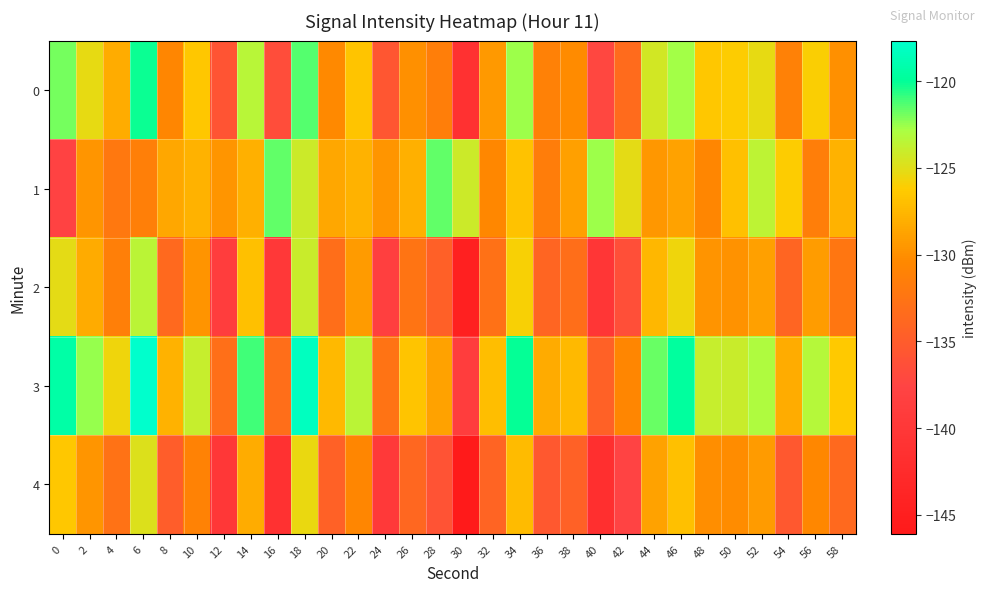

Reading right to left, list all the values displayed in this chart.

0: 58=-129.9	56=-126.0	54=-131.1	52=-125.3	50=-126.1	48=-126.4	46=-122.7	44=-124.4	42=-133.4	40=-137.2	38=-130.3	36=-131.2	34=-122.6	32=-129.3	30=-141.4	28=-131.5	26=-129.9	24=-135.6	22=-126.8	20=-130.3	18=-121.3	16=-136.6	14=-123.4	12=-135.8	10=-126.5	8=-130.6	6=-120.2	4=-128.2	2=-125.3	0=-122.0
1: 58=-127.8	56=-131.5	54=-126.2	52=-123.6	50=-127.0	48=-130.6	46=-128.8	44=-129.5	42=-125.2	40=-122.6	38=-129.0	36=-131.6	34=-126.8	32=-130.5	30=-124.2	28=-121.6	26=-128.0	24=-129.6	22=-127.8	20=-128.5	18=-124.2	16=-121.6	14=-128.0	12=-129.6	10=-127.8	8=-128.5	6=-131.3	4=-132.1	2=-129.7	0=-137.9
2: 58=-132.2	56=-129.1	54=-134.0	52=-128.9	50=-129.8	48=-129.7	46=-125.6	44=-127.4	42=-136.3	40=-140.2	38=-133.1	36=-134.0	34=-125.9	32=-132.8	30=-144.7	28=-134.6	26=-132.5	24=-138.3	22=-129.2	20=-133.1	18=-124.0	16=-139.9	14=-126.9	12=-138.8	10=-129.7	8=-133.6	6=-123.5	4=-131.3	2=-128.2	0=-125.1
3: 58=-126.3	56=-123.2	54=-128.1	52=-123.0	50=-124.0	48=-123.9	46=-119.8	44=-121.7	42=-130.6	40=-134.4	38=-127.3	36=-128.2	34=-120.1	32=-127.1	30=-139.0	28=-128.9	26=-126.8	24=-132.7	22=-123.5	20=-127.4	18=-118.3	16=-133.2	14=-121.1	12=-133.0	10=-123.9	8=-127.8	6=-117.7	4=-125.6	2=-122.4	0=-119.3
4: 58=-133.6	56=-130.5	54=-135.4	52=-129.3	50=-130.2	48=-130.1	46=-127.0	44=-128.9	42=-137.8	40=-141.6	38=-134.5	36=-135.4	34=-127.3	32=-134.2	30=-146.1	28=-136.0	26=-133.9	24=-139.8	22=-130.7	20=-134.5	18=-125.4	16=-141.3	14=-128.2	12=-140.1	10=-131.0	8=-134.9	6=-124.8	4=-132.7	2=-129.6	0=-126.4